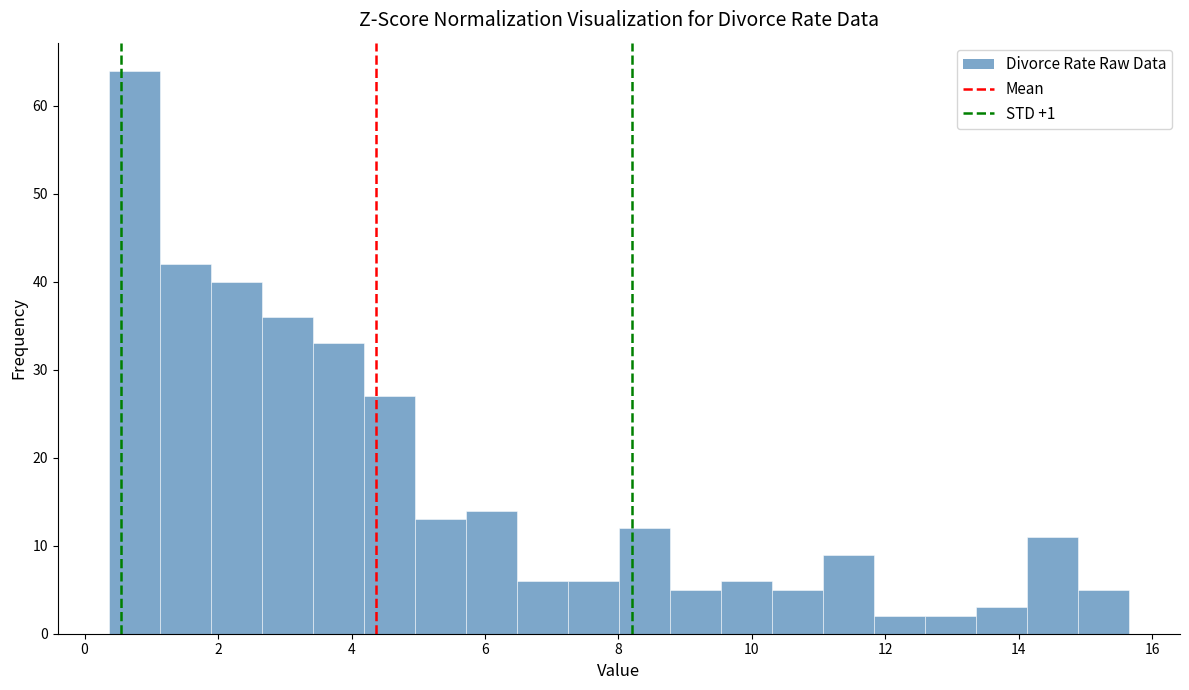

Read against the x-axis, roughly where is the centre of the tallest bar?

0.8